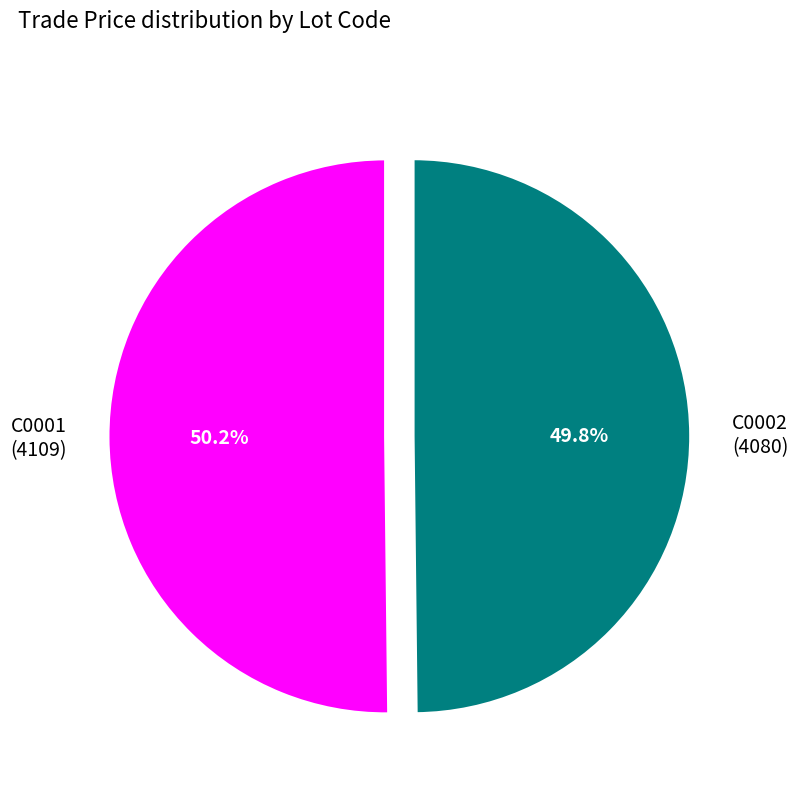

The C0002 slice represents 50% of the pie. True or false?

True